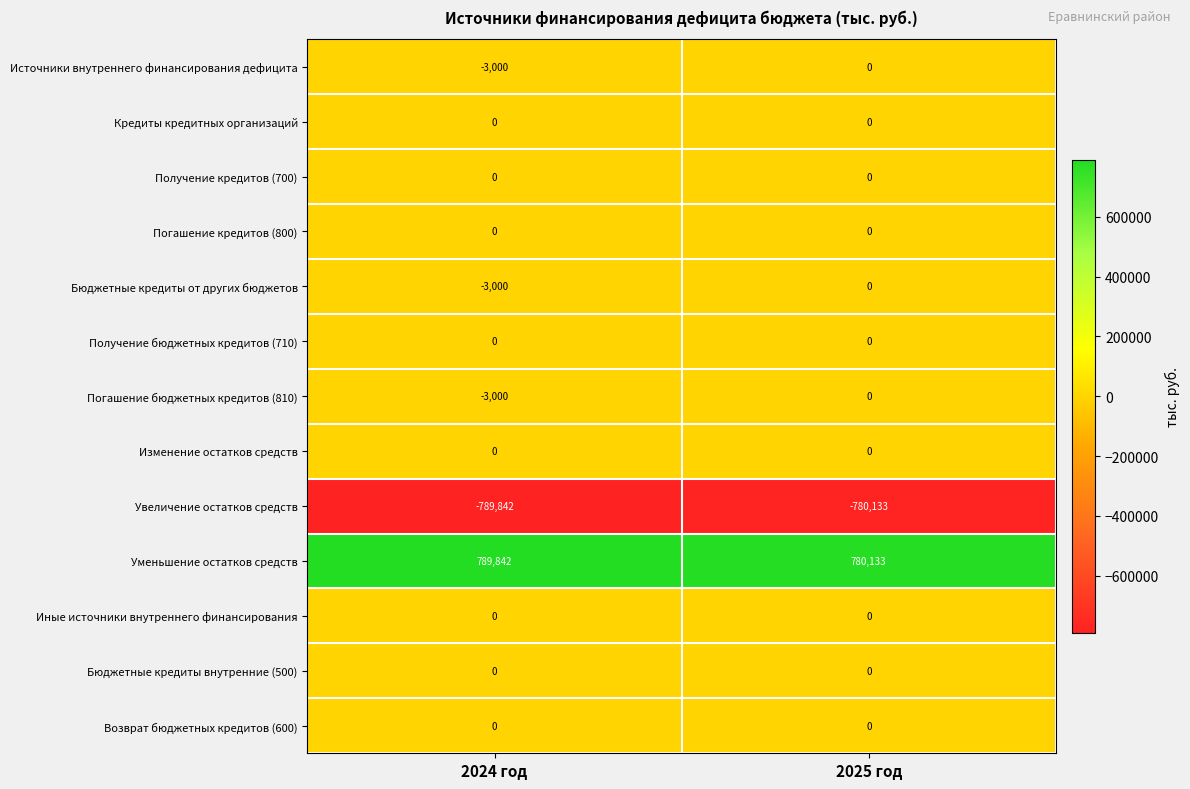

How many data points does each series have?

2